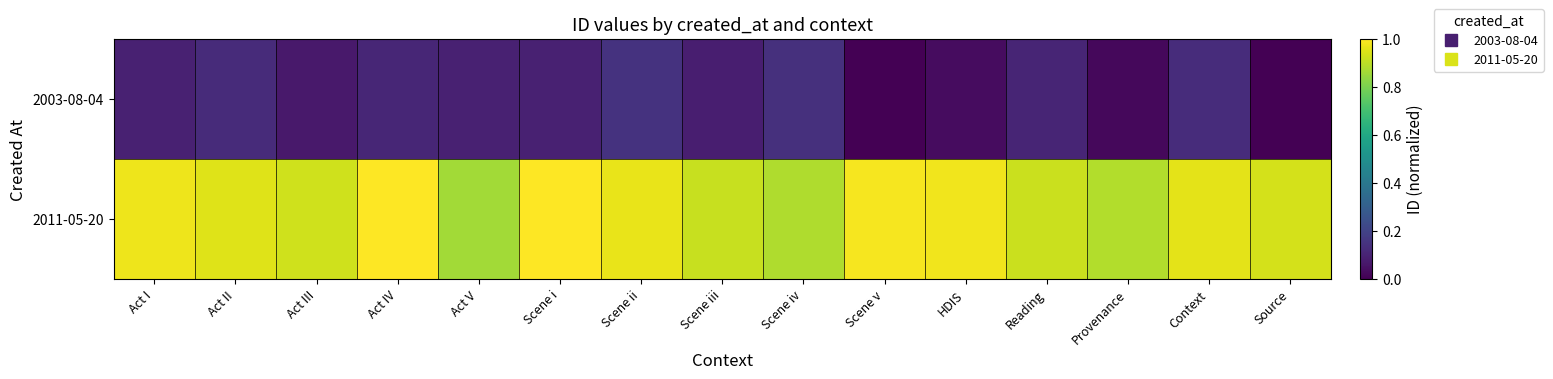

What is the spread (max minus min) of values at Act III?

0.9